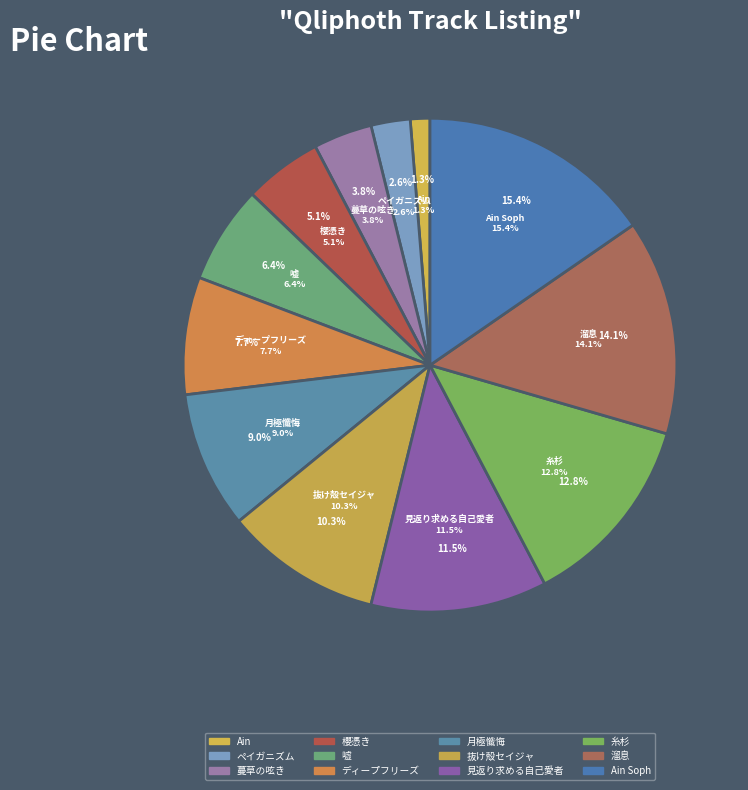

Which slice is the smallest?

Ain